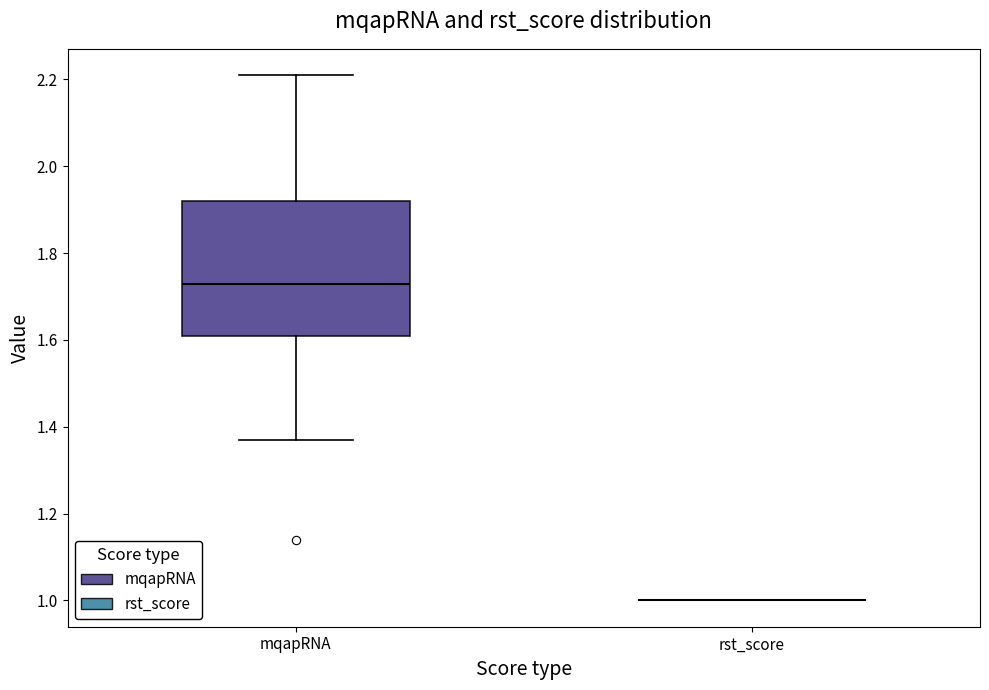

Reading left to right, read every box against the y-axis: the position of its median line, the range the box covers, and the ends of its whiskers. The values are not printed on the chart, so give them approximately, as read against the axis.

mqapRNA: median 1.74, box 1.62 to 1.92, whiskers 1.38 to 2.22
rst_score: box collapsed to a line at 1.00, whiskers 1.00 to 1.00